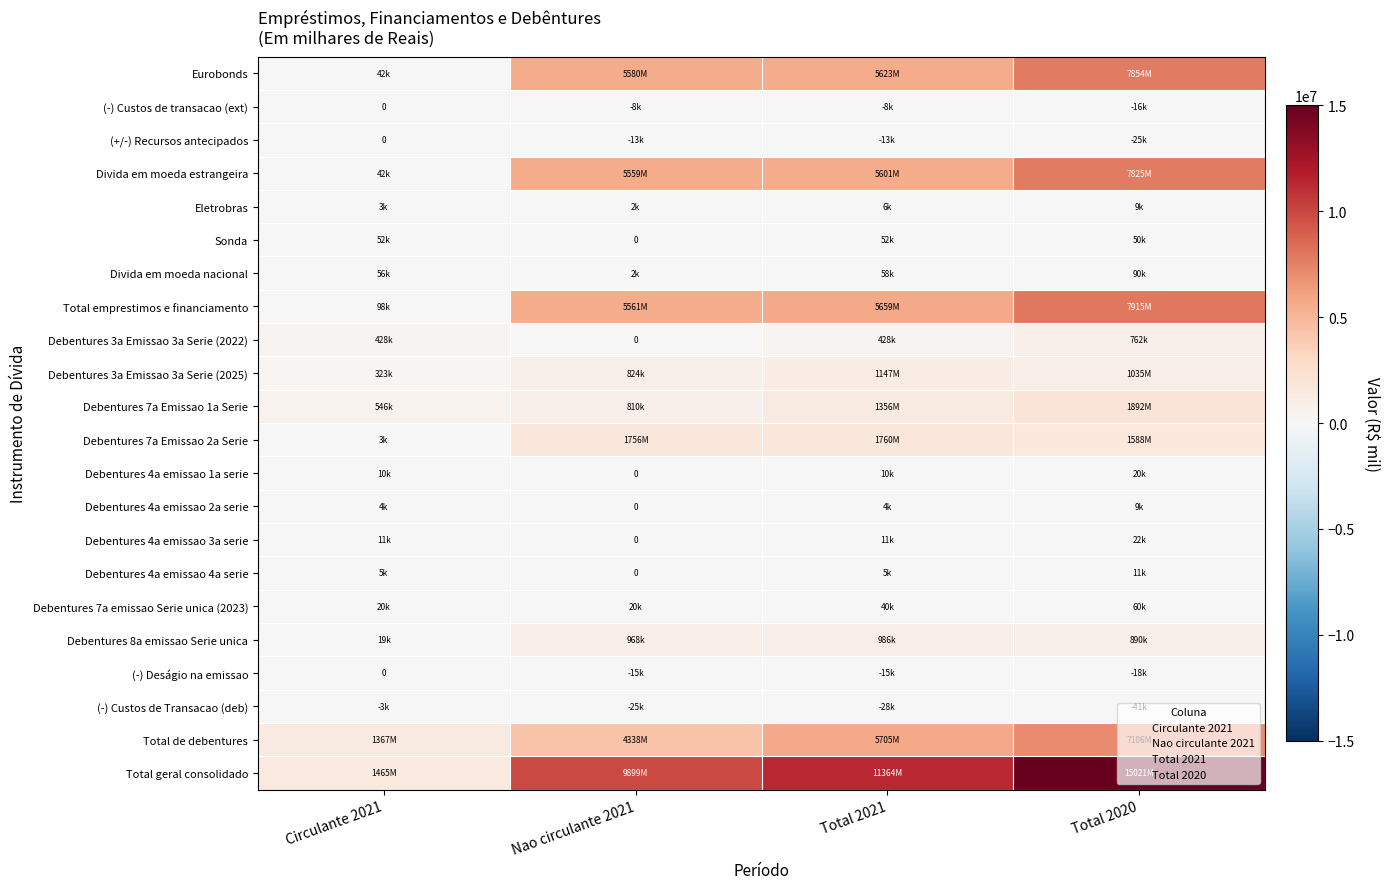

At how many categories does at least one series exceed 9614483?

3